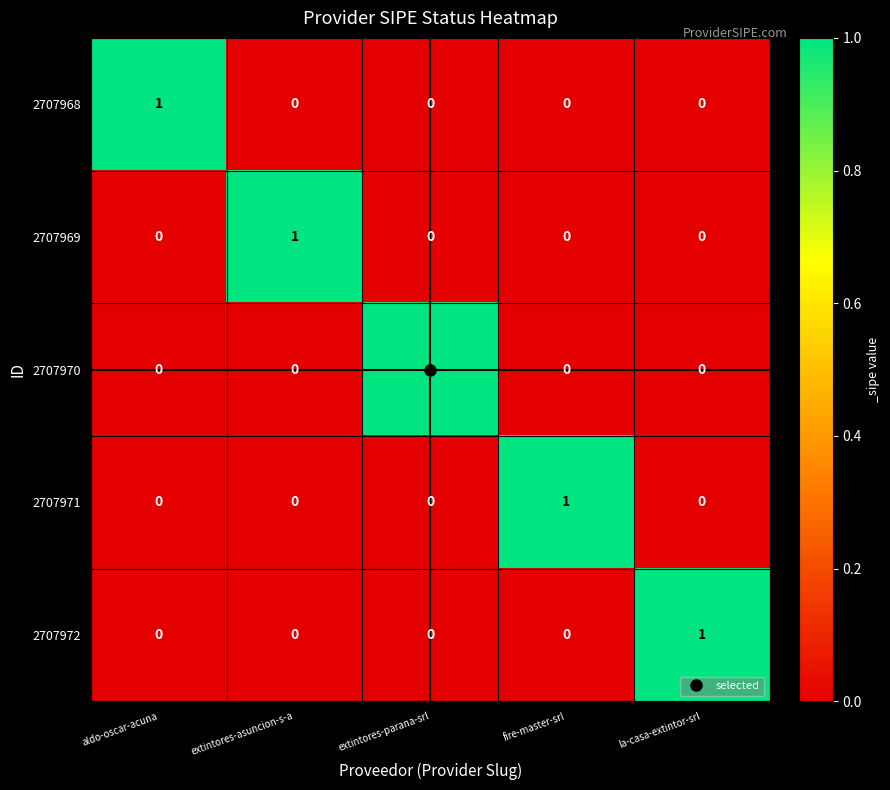

At how many categories does at least one series exceed 0?

5